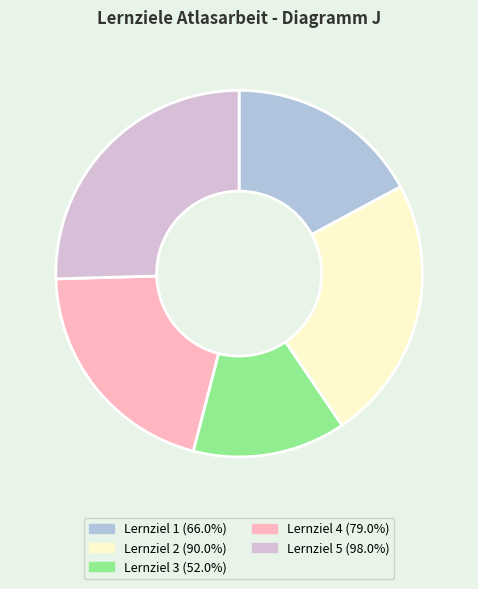

What is the smallest slice in the pie chart?

Lernziel 3